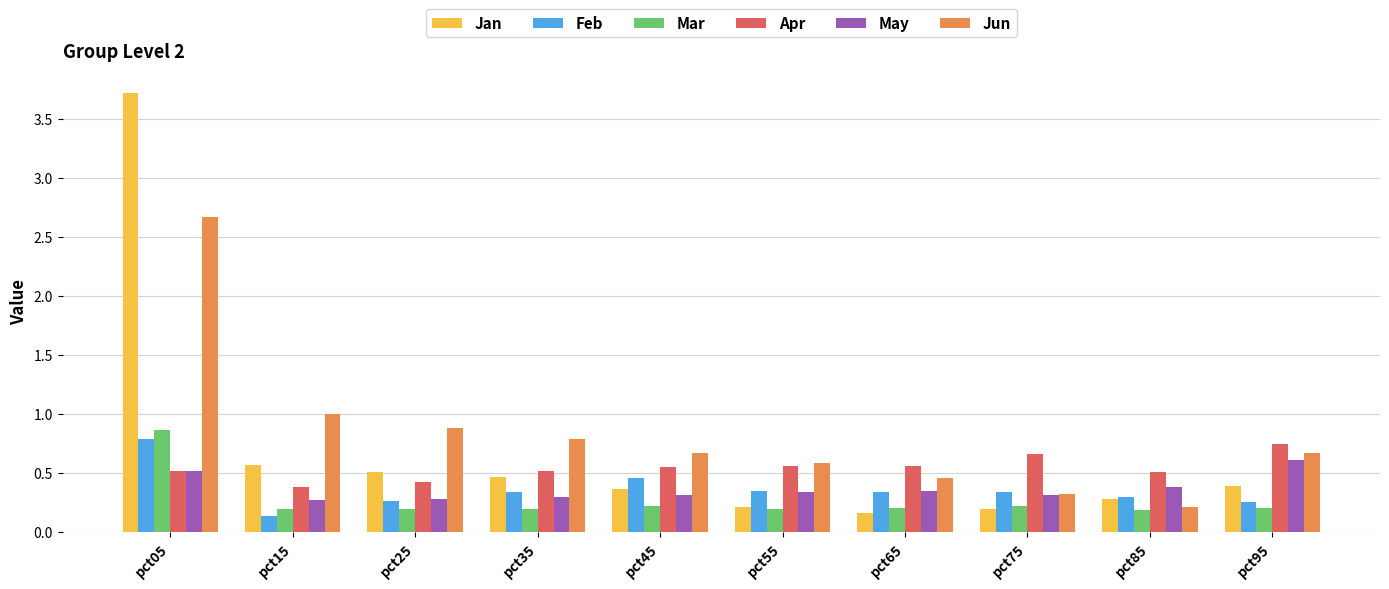

What is the sum of all May values?

3.7